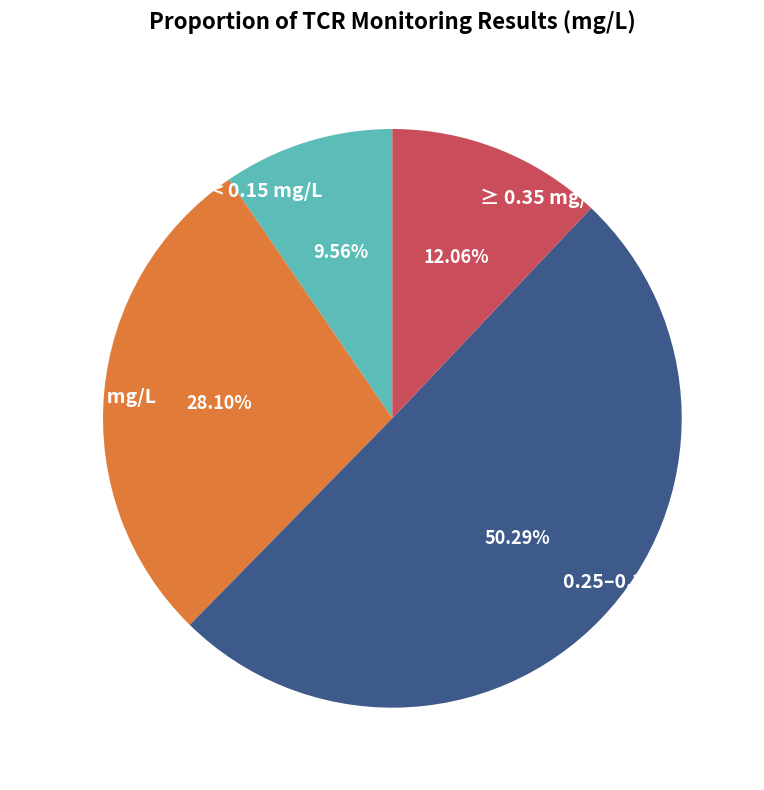

Which category has the smallest portion of the pie?

< 0.15 mg/L